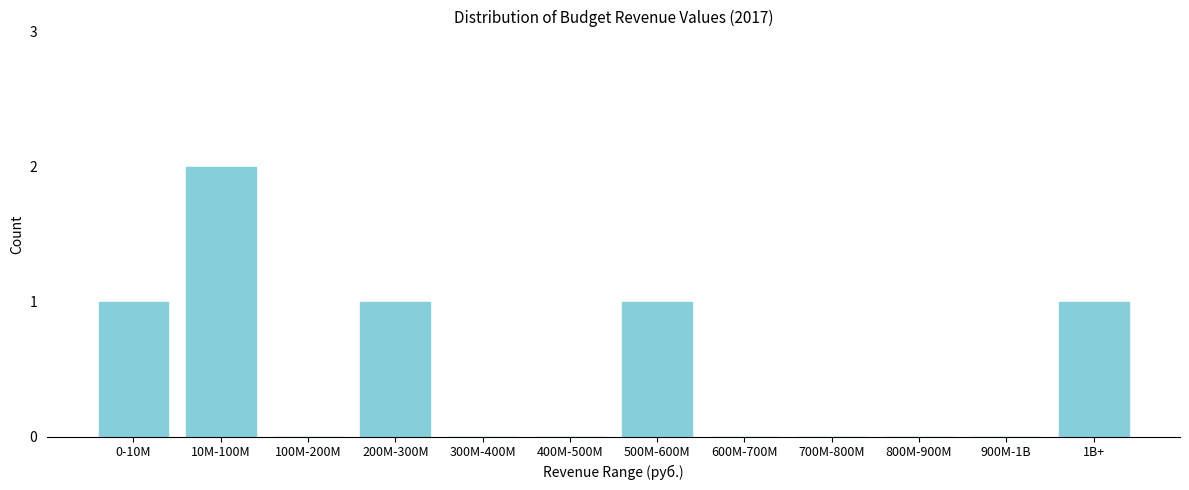

Reading left to right, transcribe all the data shown in this chart.

0-10M=1	10M-100M=2	100M-200M=0	200M-300M=1	300M-400M=0	400M-500M=0	500M-600M=1	600M-700M=0	700M-800M=0	800M-900M=0	900M-1B=0	1B+=1